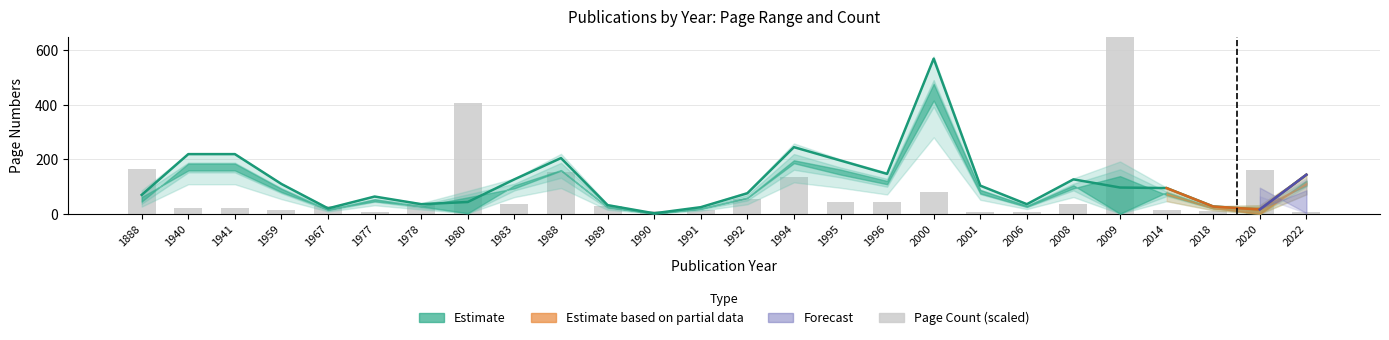

At which category does the chart reach its peak across all series?

2009